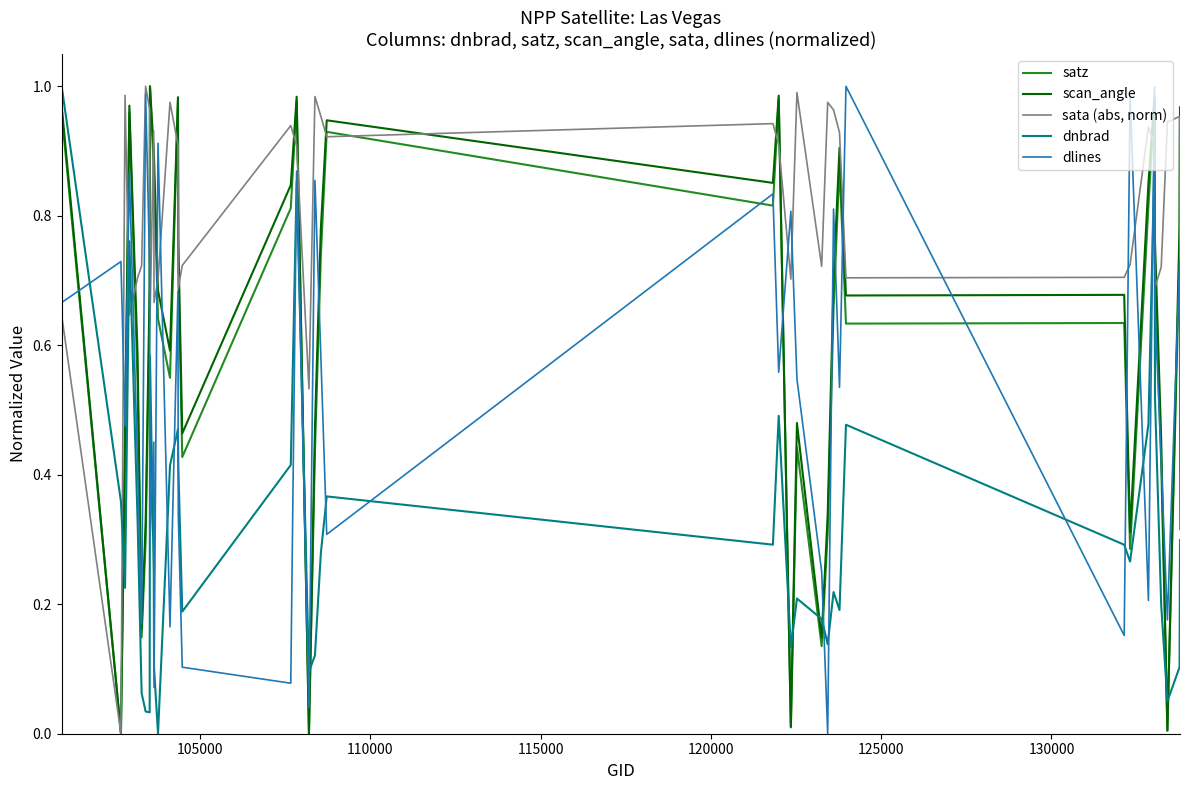

Which series ends up on top after the final intersection of dnbrad and scan_angle?

scan_angle